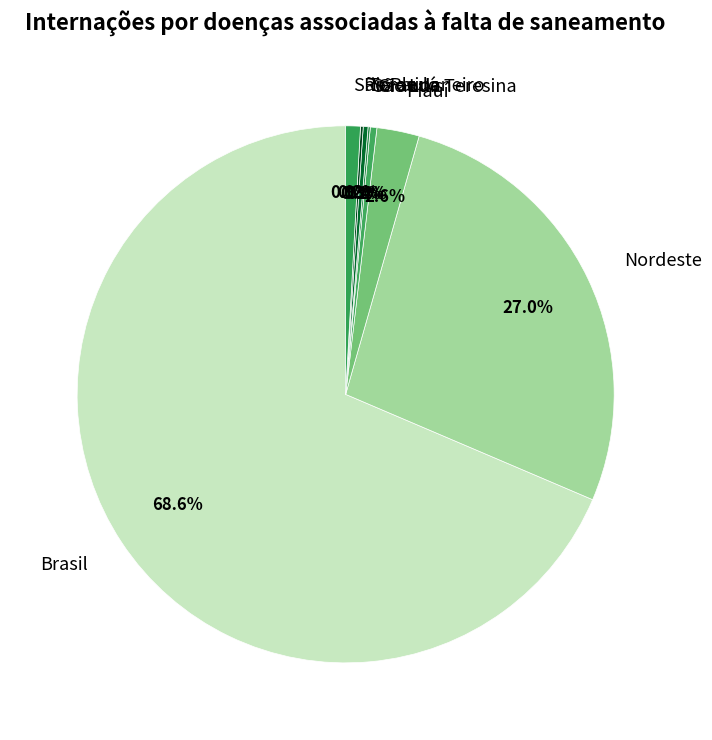

What percentage is NOT represented by Nordeste?

73.0%